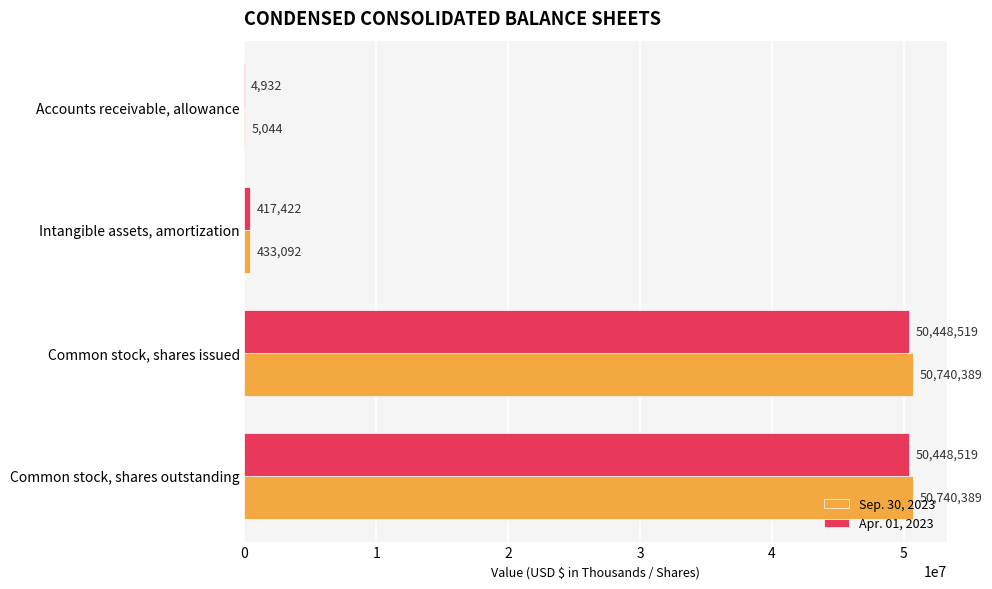

Is the value of Apr. 01, 2023 at Accounts receivable, allowance greater than the value of Sep. 30, 2023 at Accounts receivable, allowance?

No